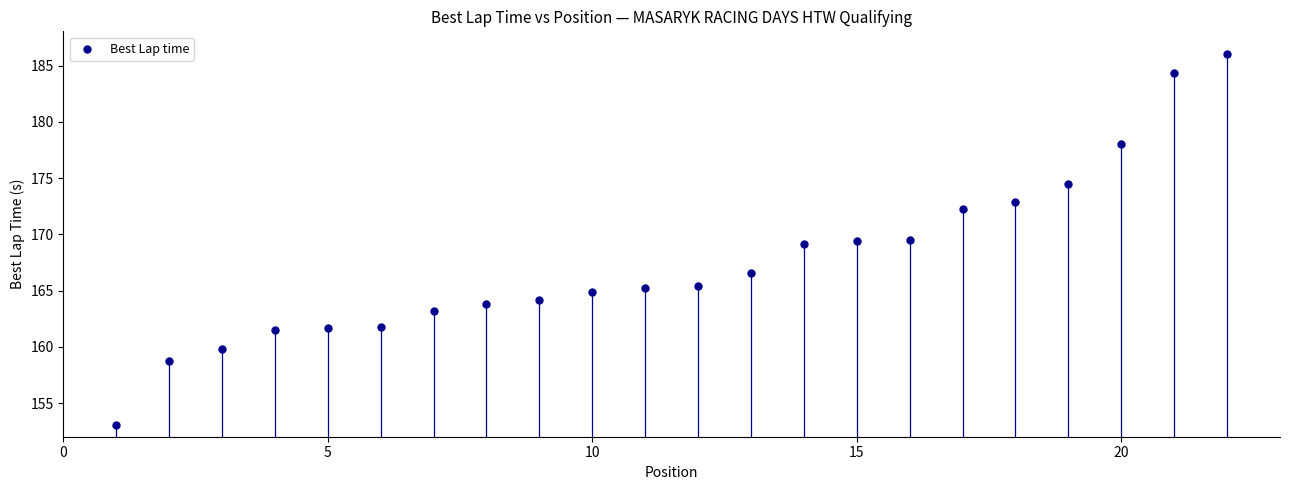

What is the range of Y values (max minus min)?

33.0